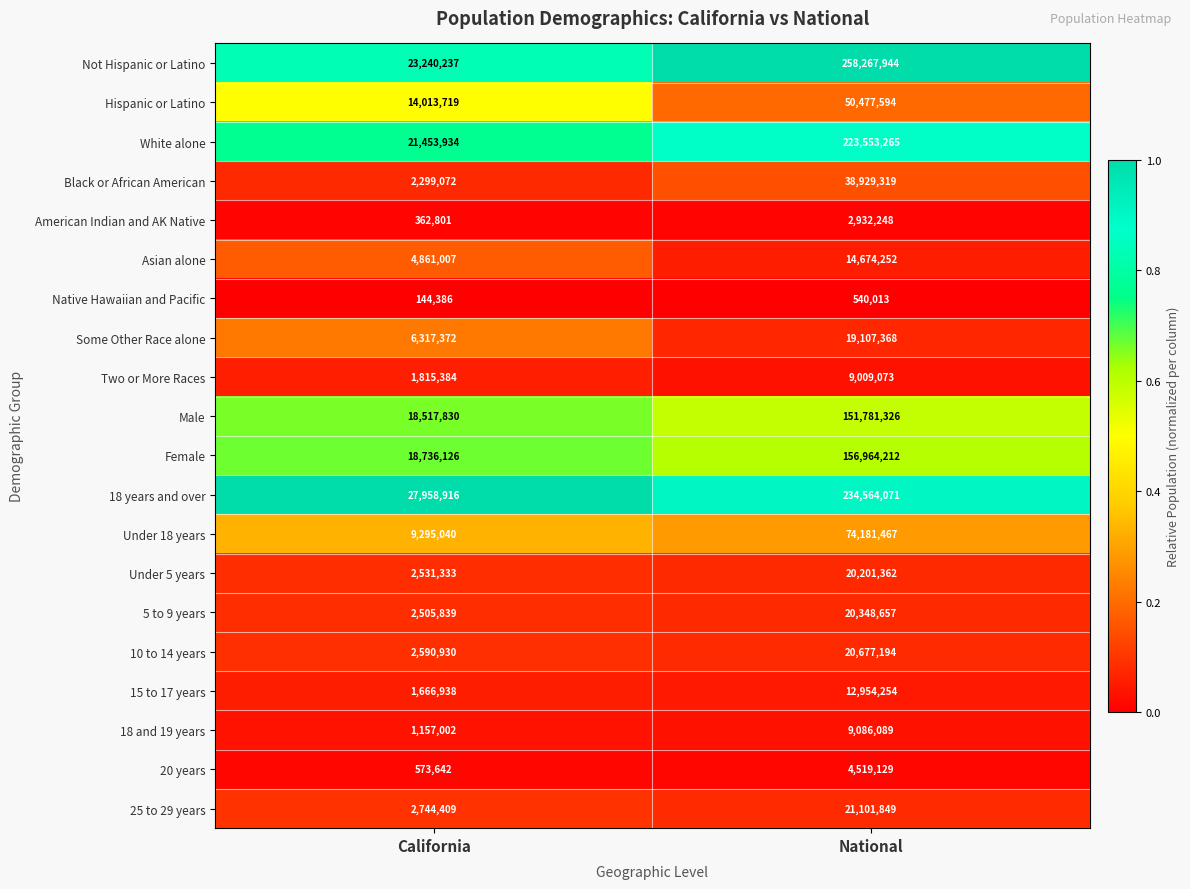

What is the average value of the 10 to 14 years series?

11634062